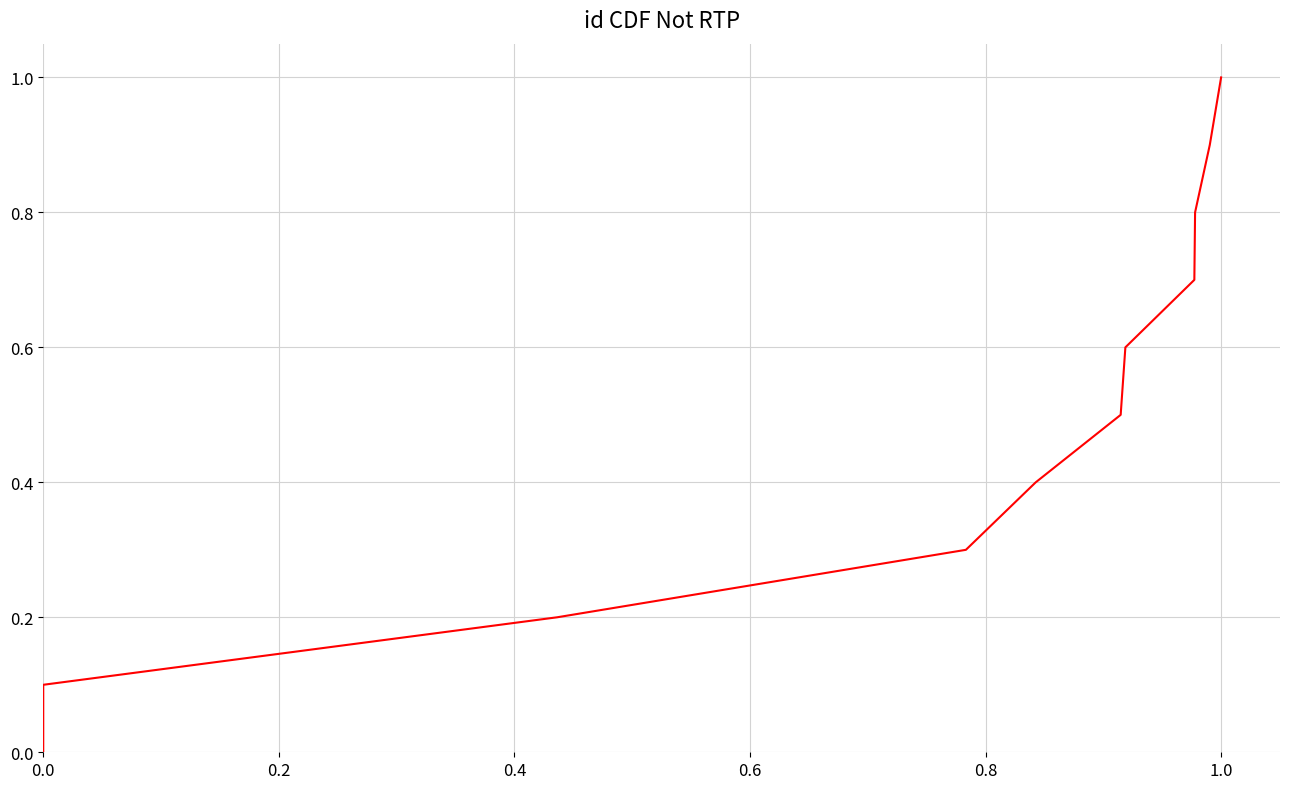

What is the difference between the maximum and second lowest values?

0.9